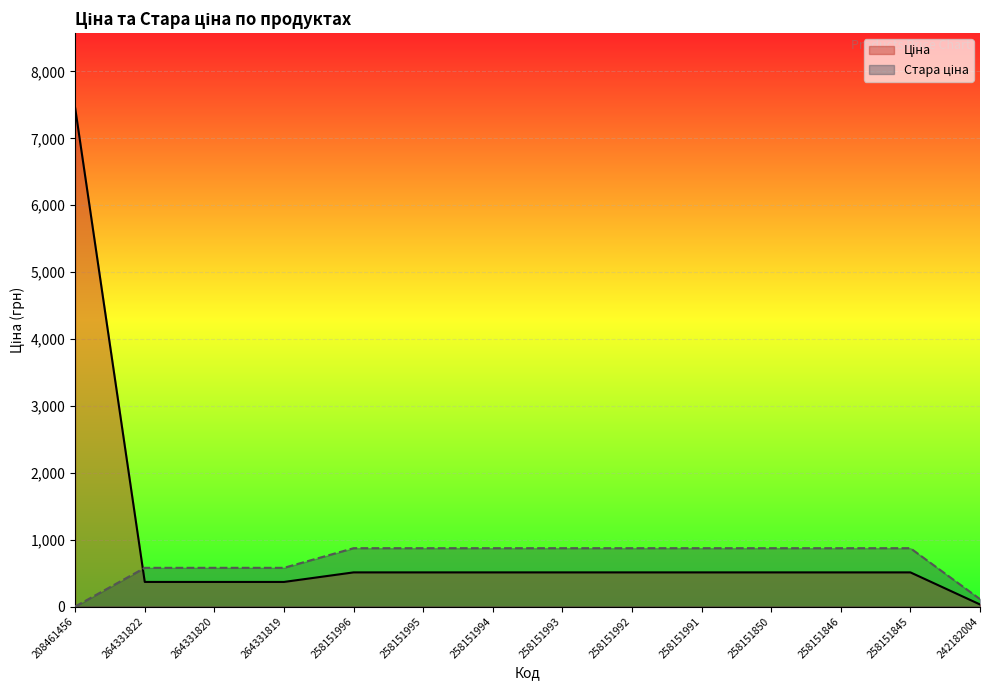

Where does the Стара ціна series first go above 872?

258151996